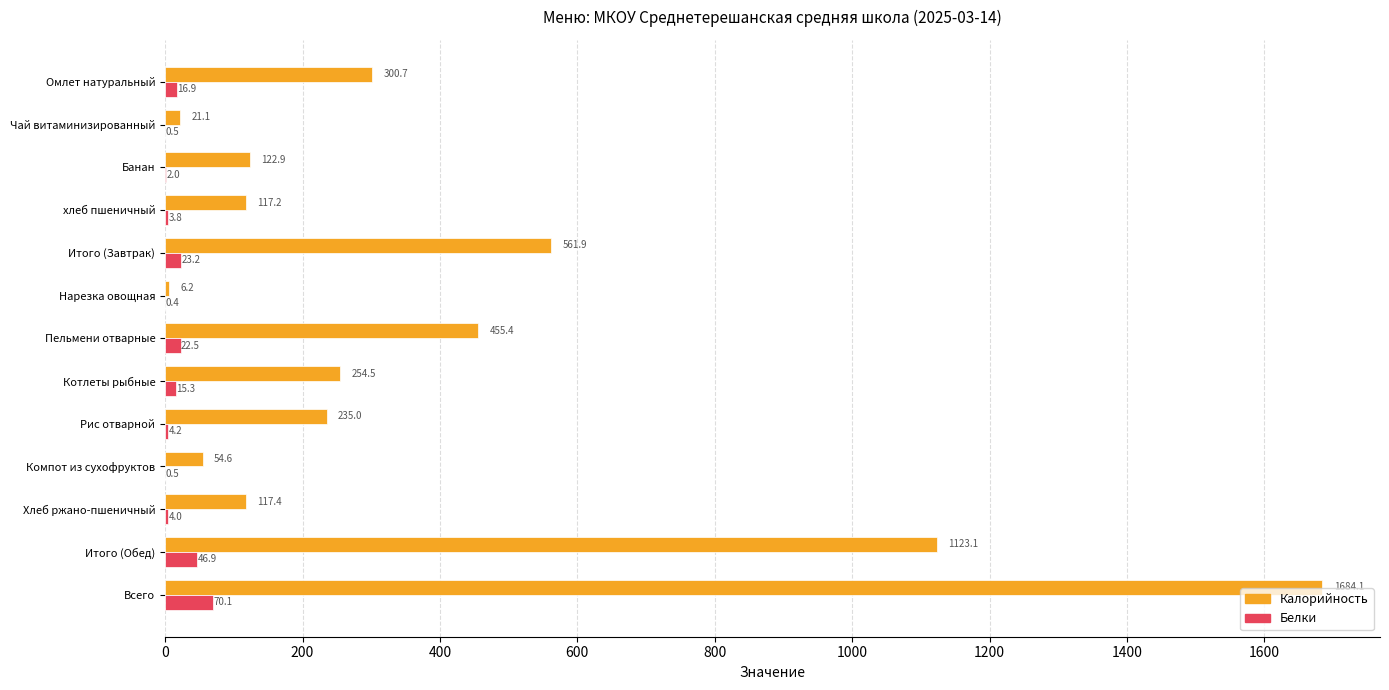

At which label does Белки reach its peak?

Всего